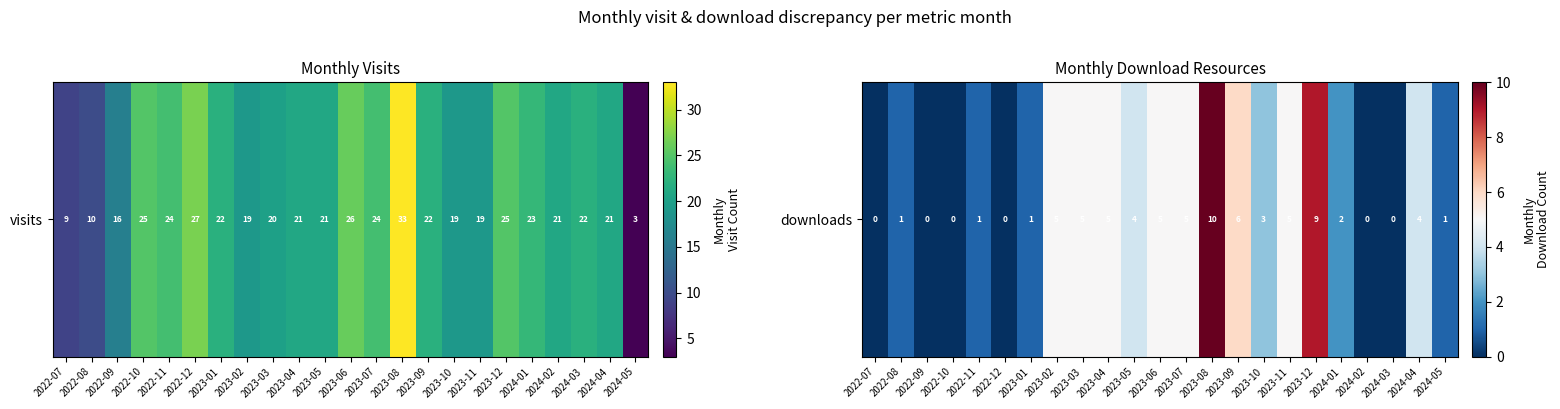

At which category does the chart reach its minimum across all series?

2022-07